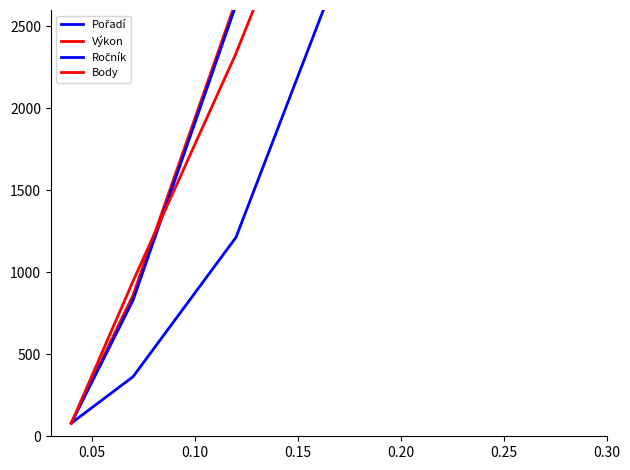

True or false: Pořadí and Výkon intersect in this chart.

False